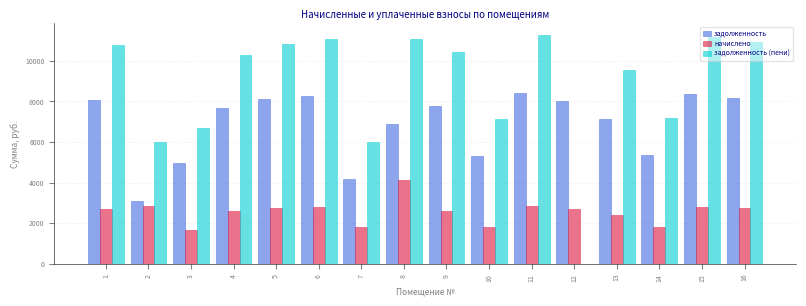

The value of задолженность at 14 is 5376.0. True or false?

True